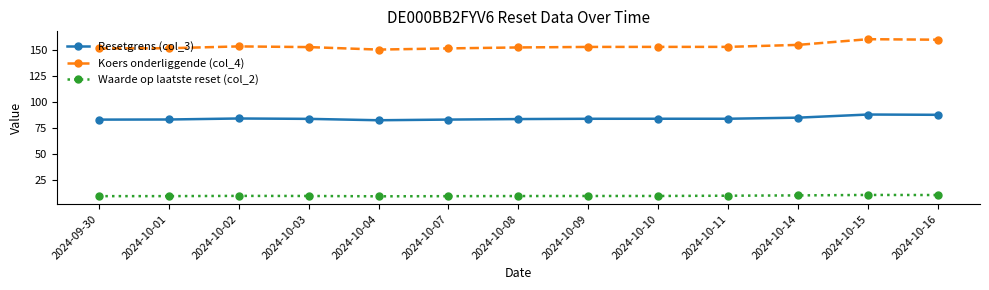

Rank the series by their average value, from highest to lowest.

Koers onderliggende (col_4), Resetgrens (col_3), Waarde op laatste reset (col_2)